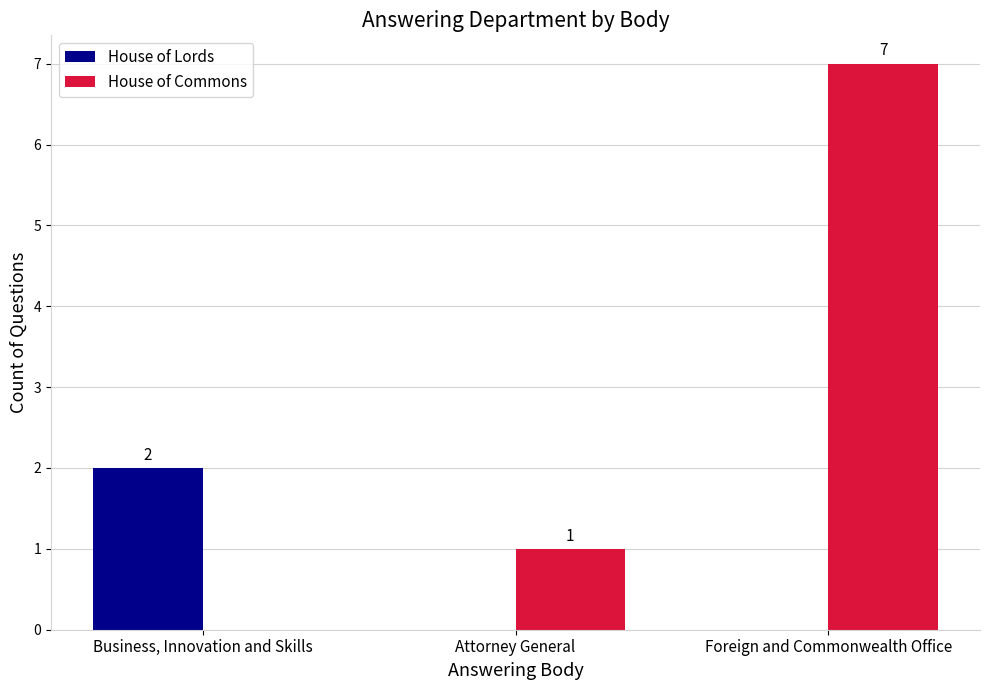

What is the maximum value for House of Commons?

7